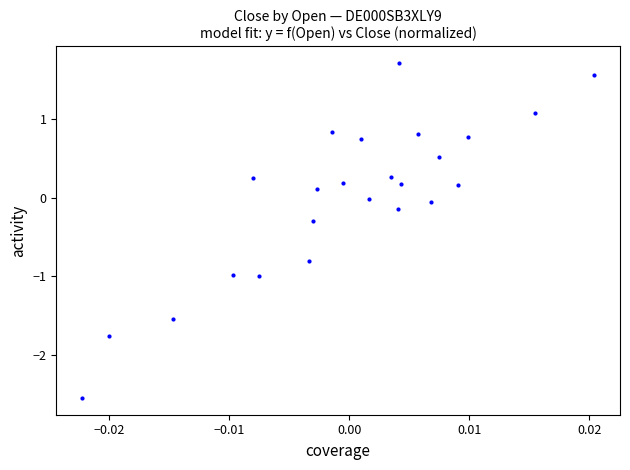

What is the range of Y values (max minus min)?

4.2